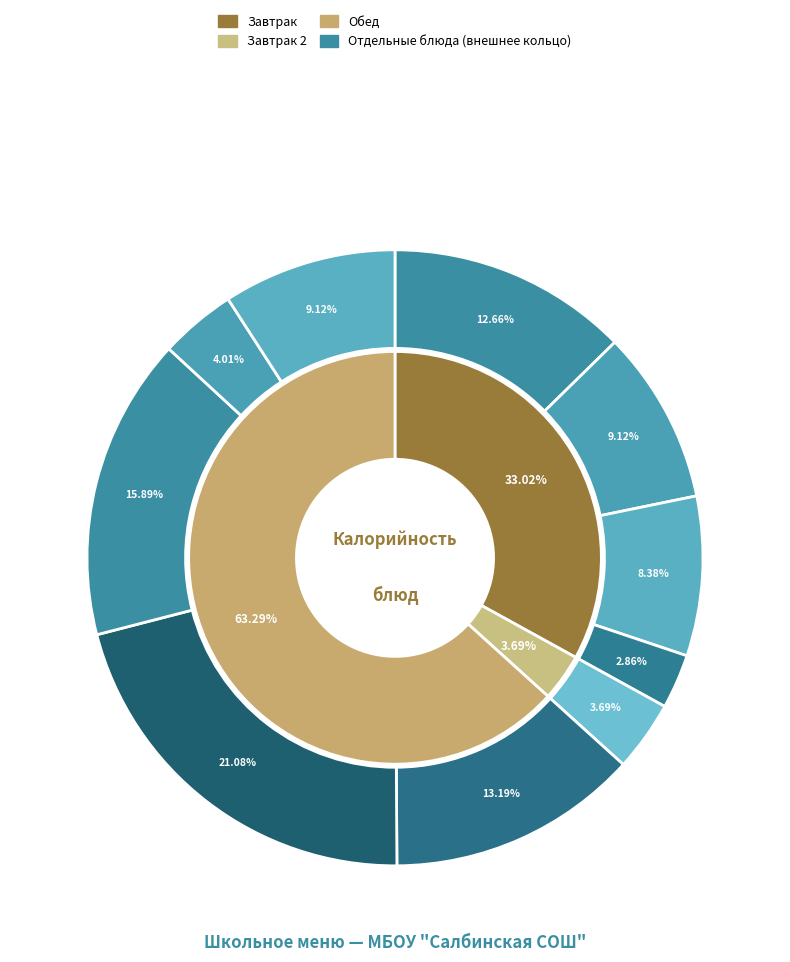

Approximately how many times larger is the value at пшеничный compared to каша рисовая на молоке?

0.7